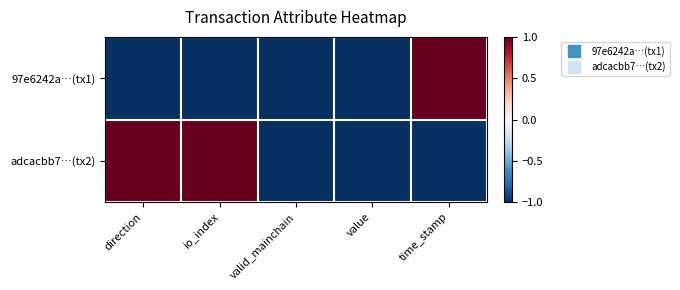

Which category has the lowest value across all series?

direction